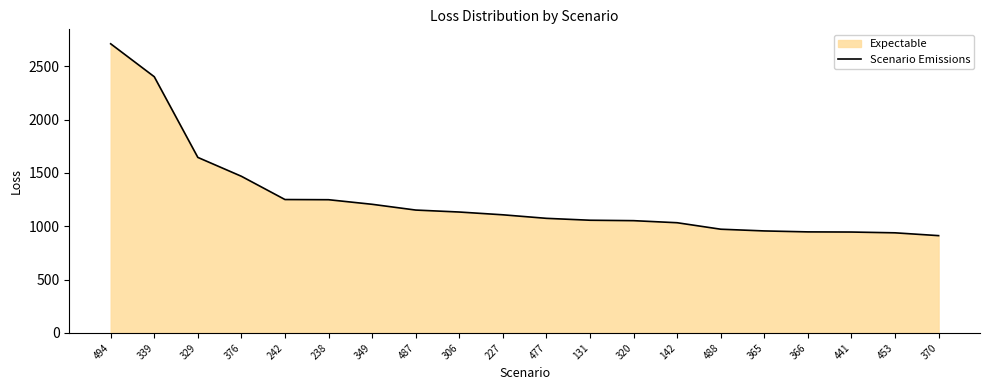

How many distinct data groups are displayed?

1